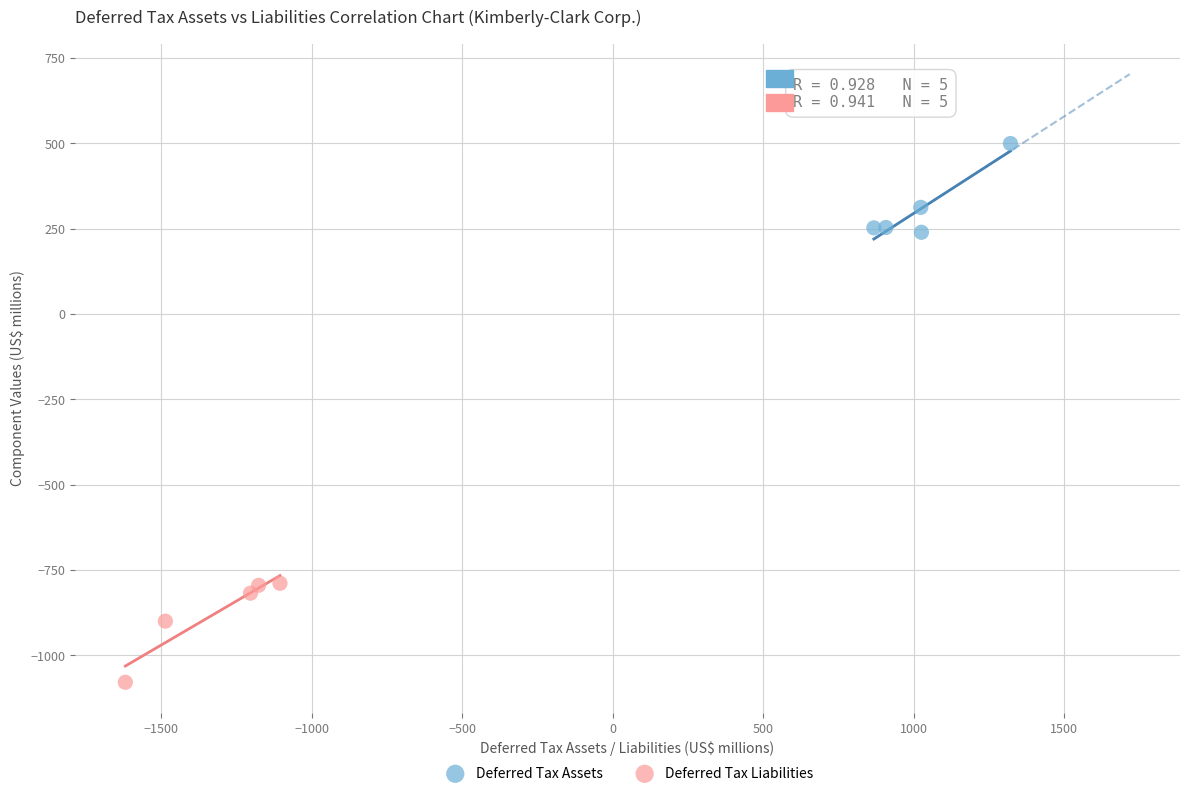

Which series contains the lowest Y value?

Deferred Tax Liabilities